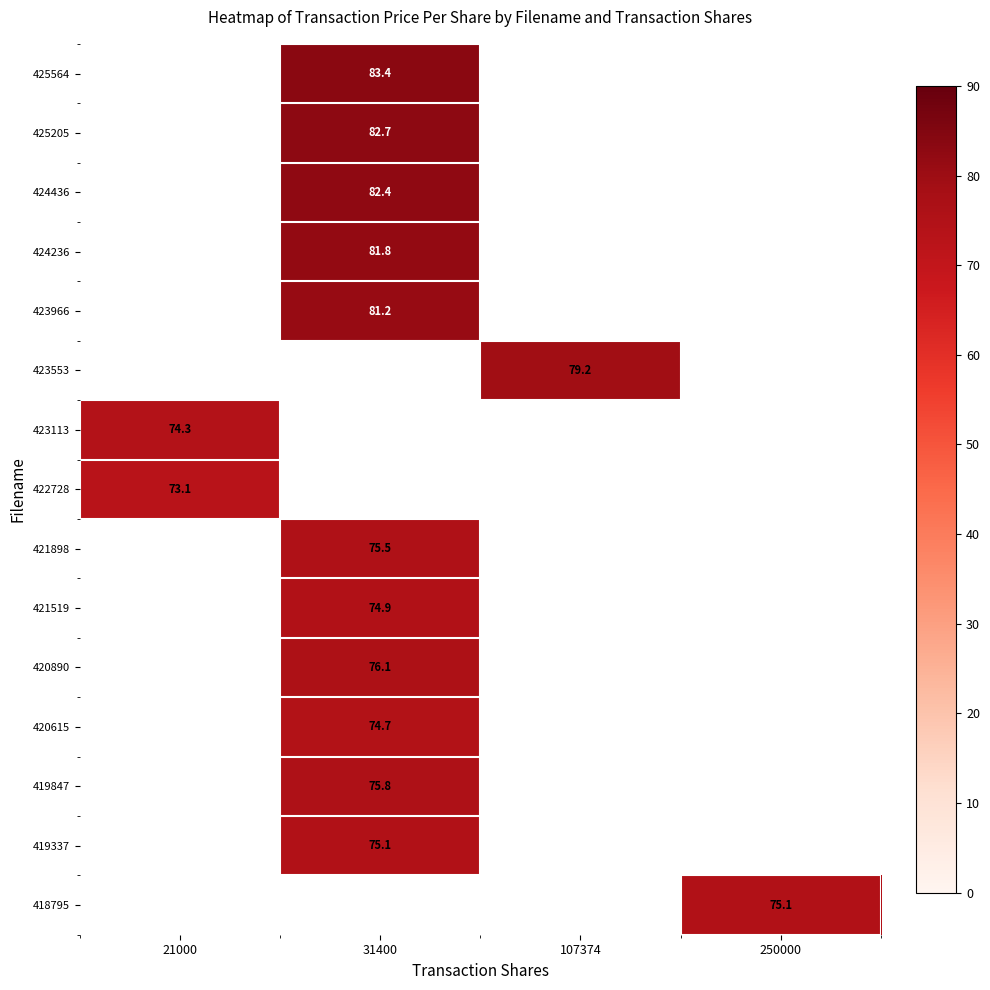

The value of 424436 at 31400 is 82.4. True or false?

True